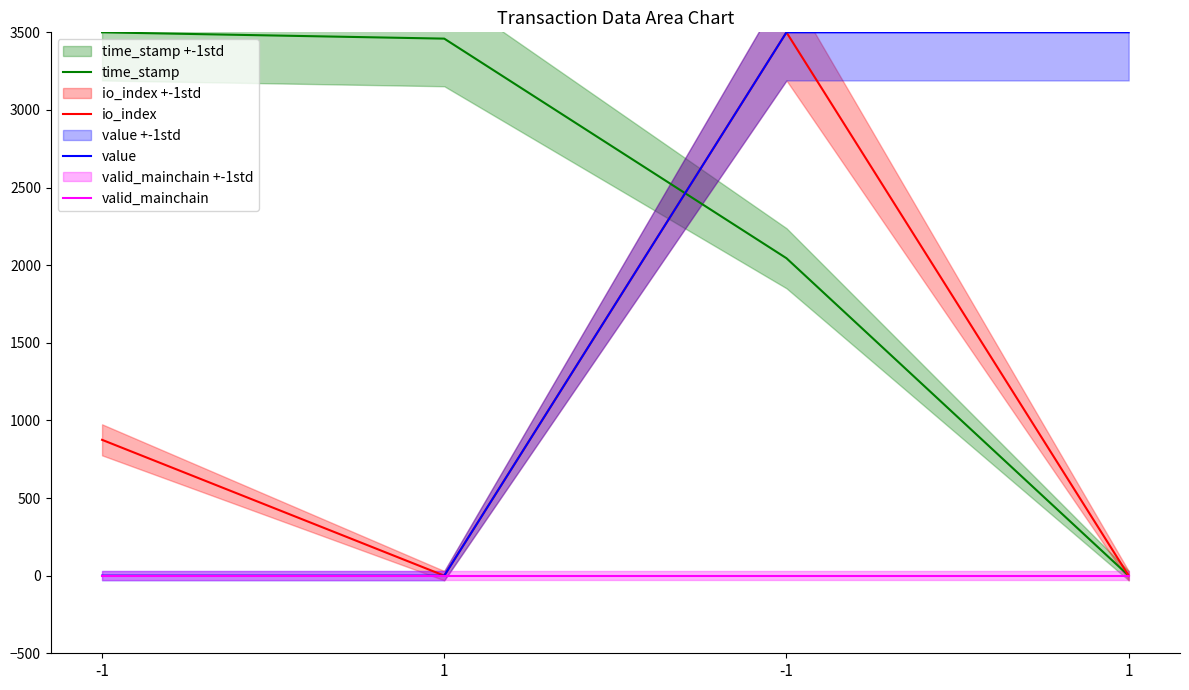

True or false: value and valid_mainchain intersect in this chart.

False